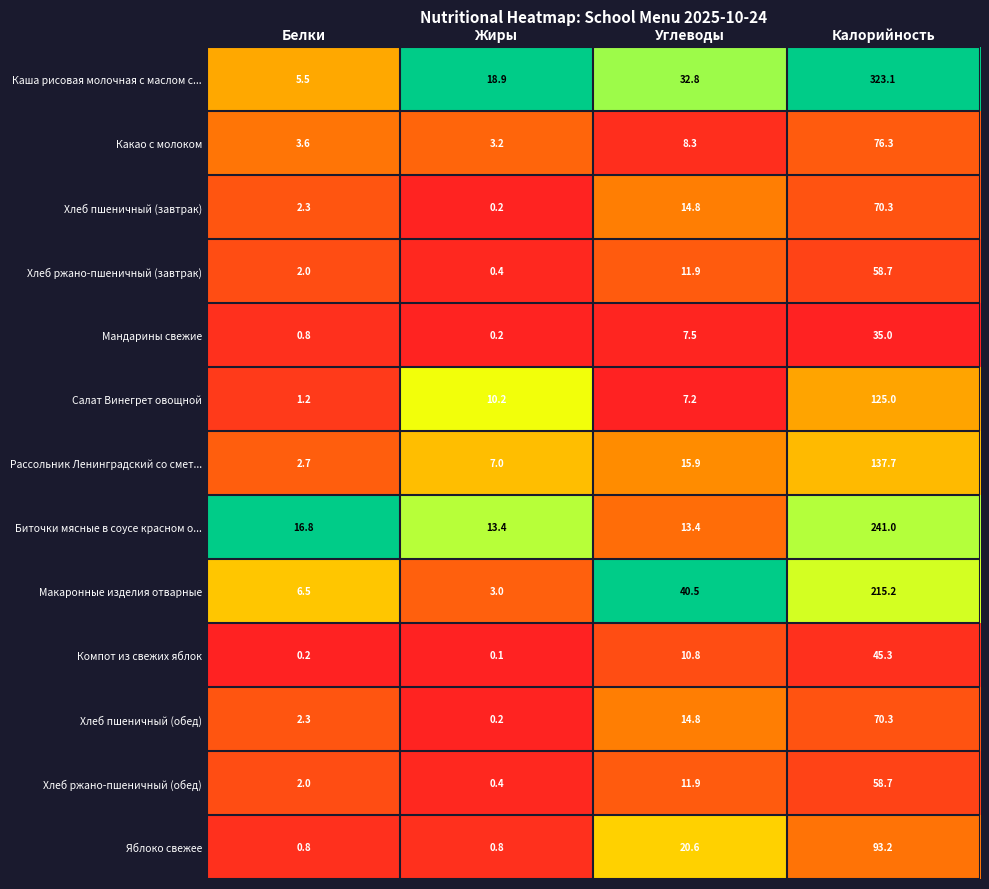

At which label does Какао с молоком reach its peak?

Калорийность